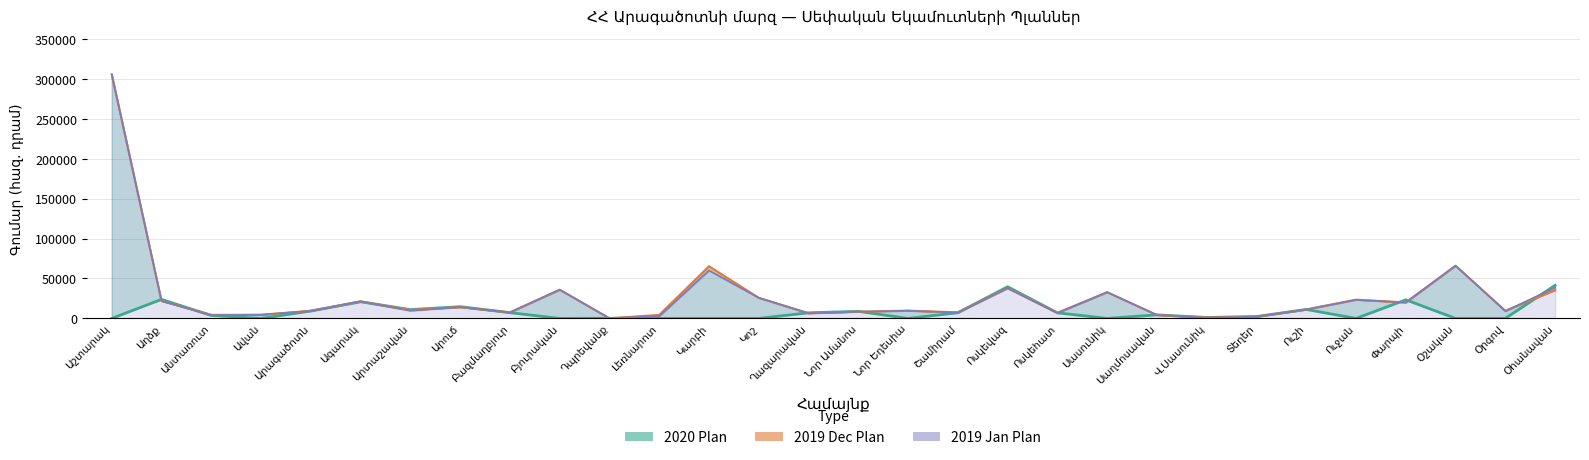

Where is the first local minimum for 2019 Jan Plan?

Անտառուտ